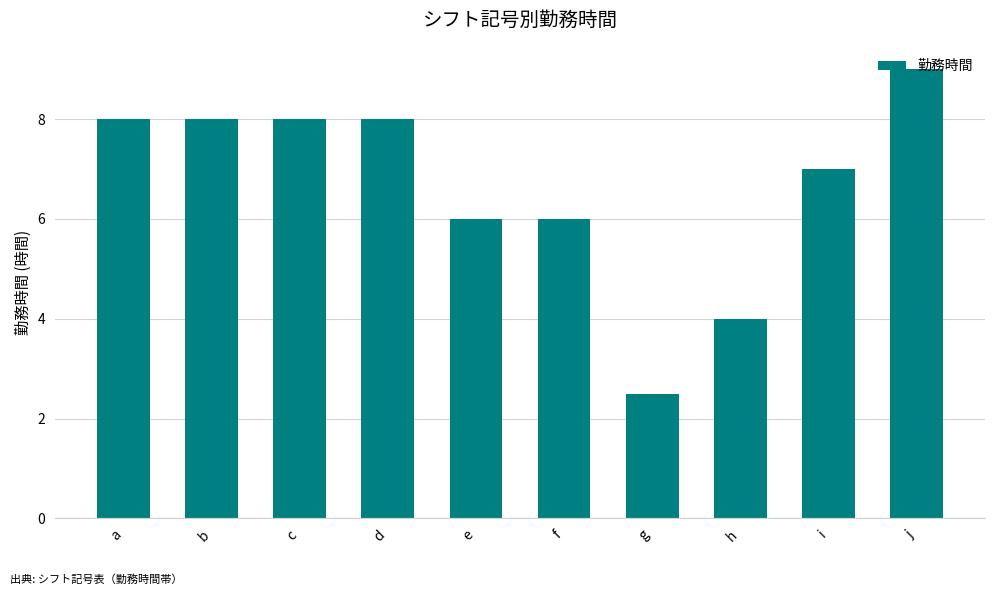

What is the sum of the values at i and g?

9.5